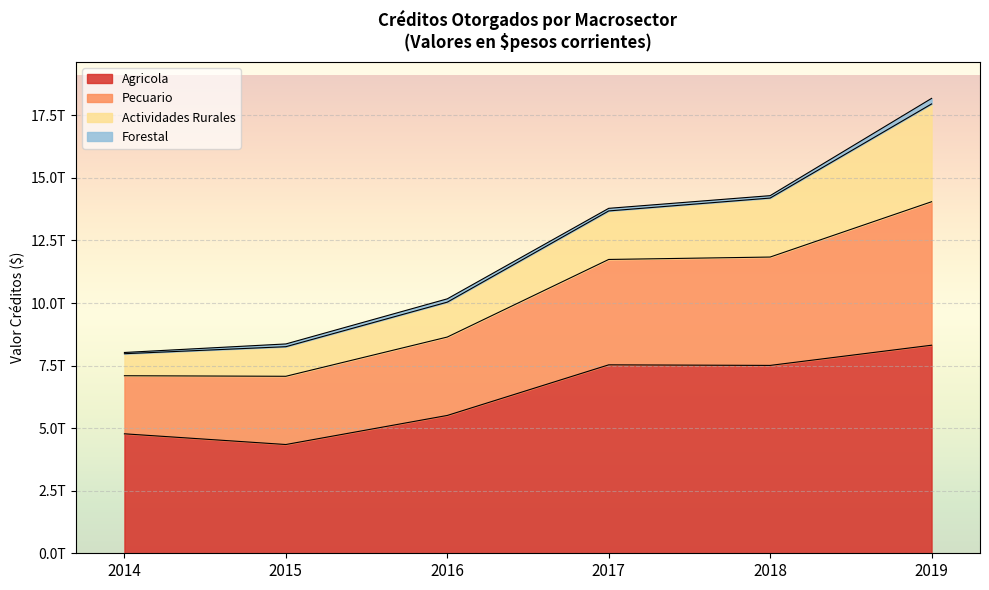

Which label corresponds to the smallest value in the chart?

2015